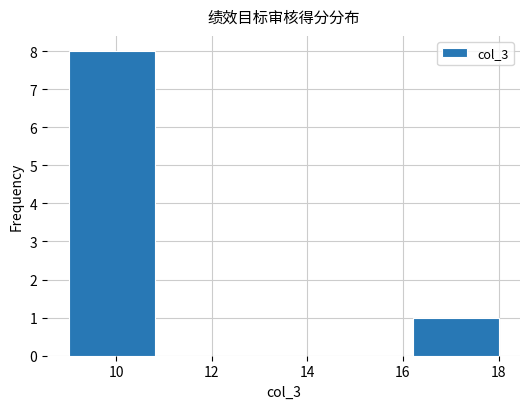

What is the height of the bar covering 16.2 to 18.0 on the x-axis? The values are not printed on the chart, so give them approximately, as read against the axis.

1